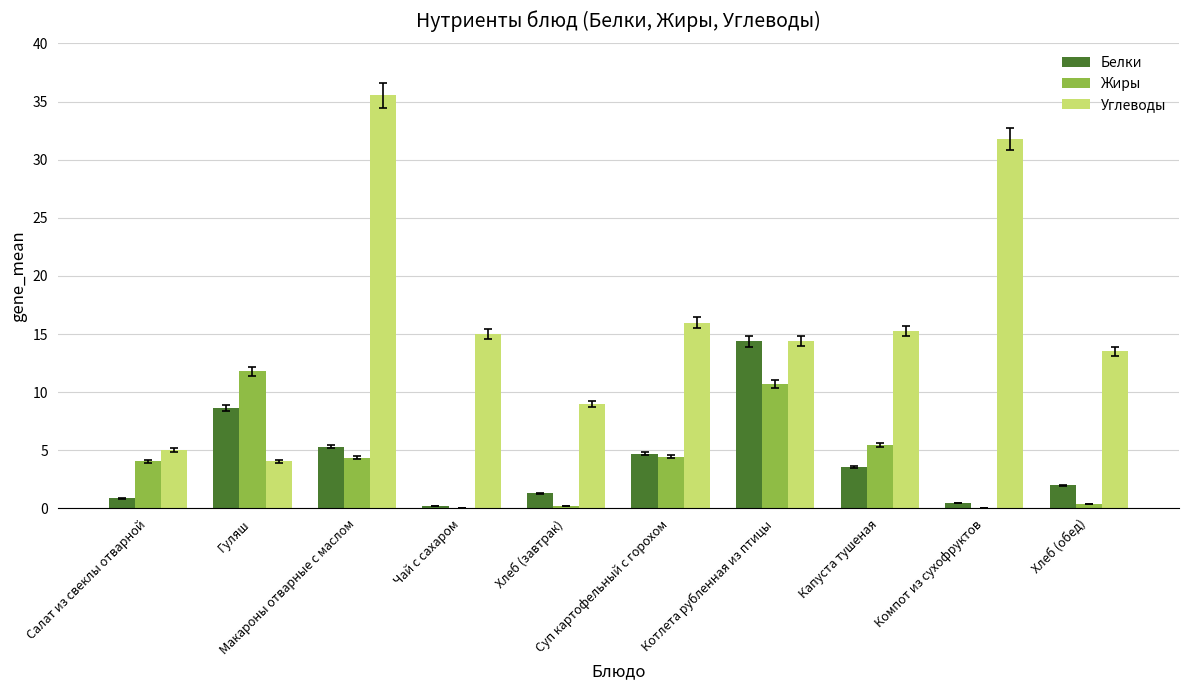

What is the sum of all Углеводы values?

159.5